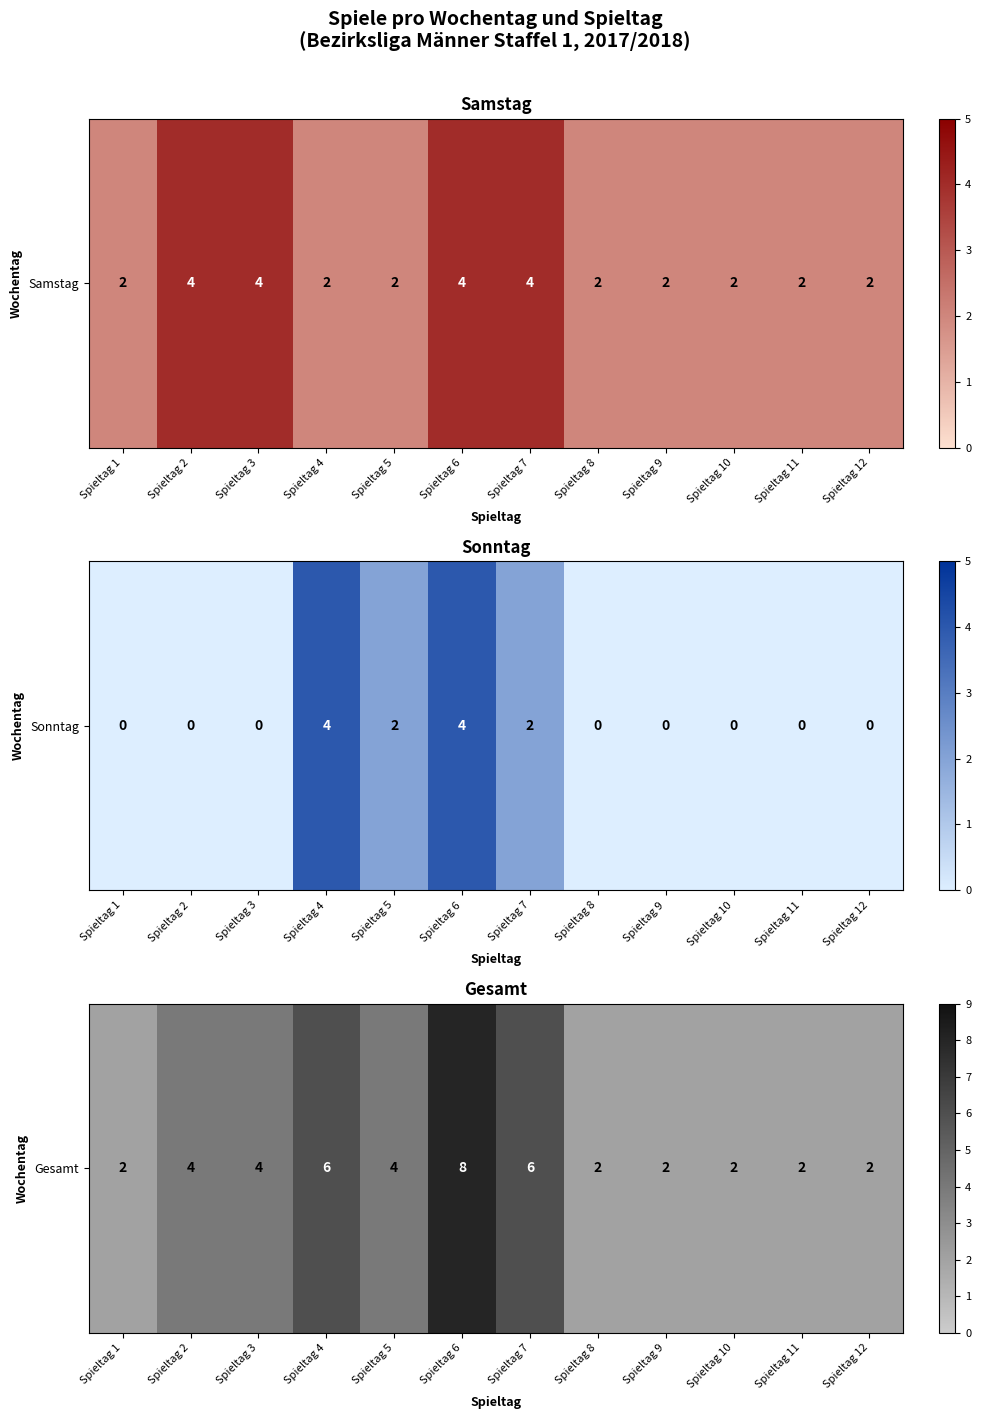

List the labels in order of value, smallest first.

Spieltag 1, Spieltag 8, Spieltag 9, Spieltag 10, Spieltag 11, Spieltag 12, Spieltag 2, Spieltag 3, Spieltag 5, Spieltag 4, Spieltag 7, Spieltag 6